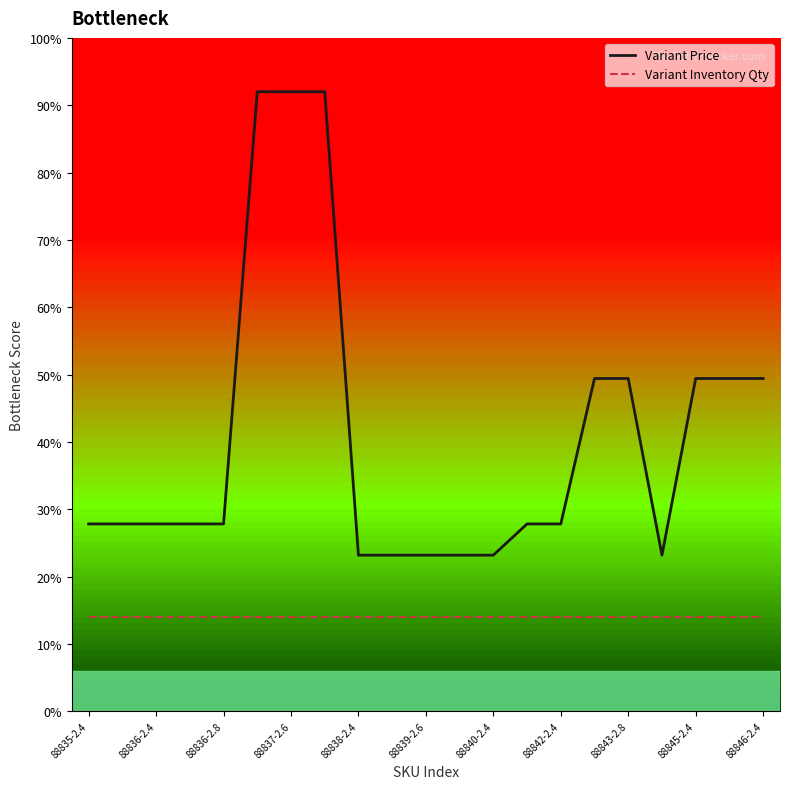

Does the chart display data point markers on the line(s)?

No